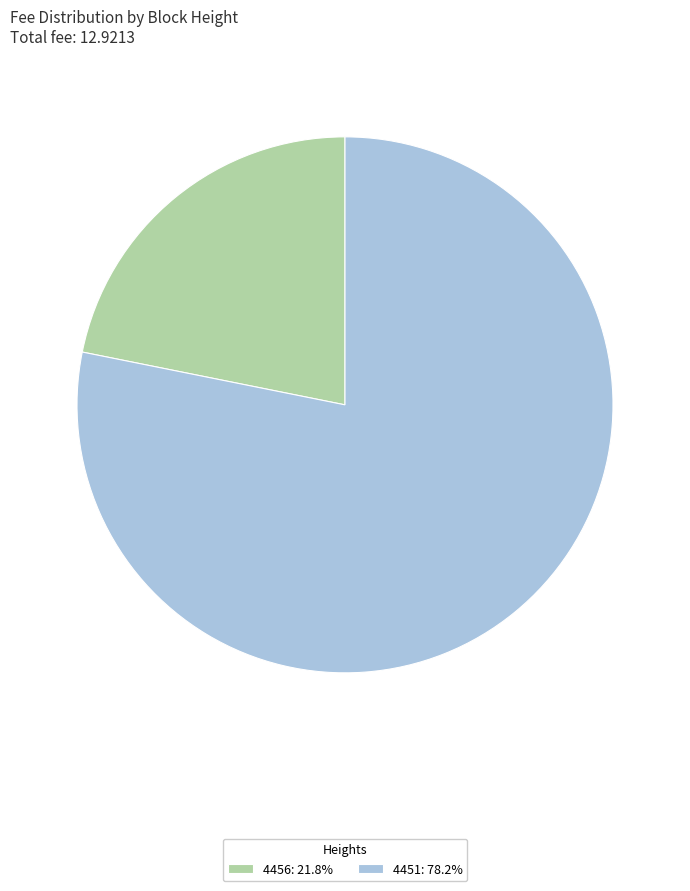

The 4451 slice represents 78% of the pie. True or false?

True